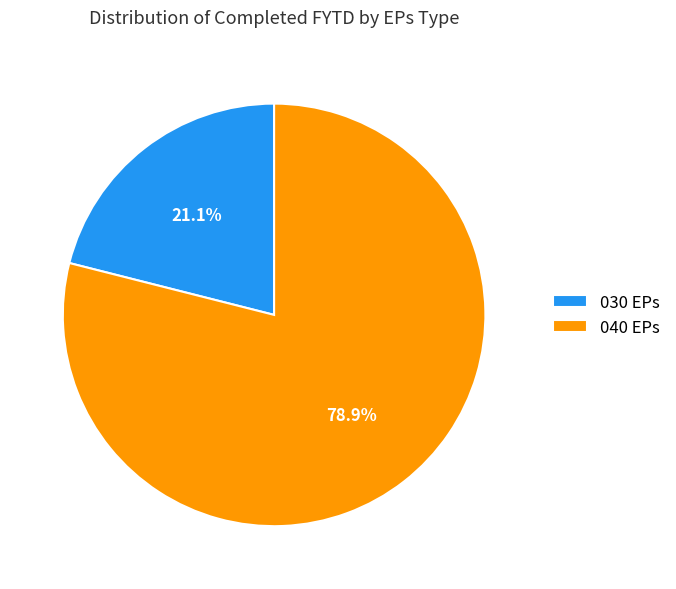

To the nearest percent, what percentage of the pie is 030 EPs?

21%